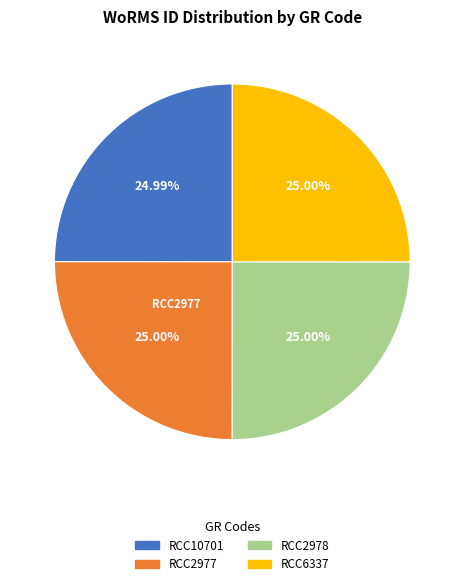

Approximately how many times larger is the value at RCC6337 compared to RCC2978?

1.0